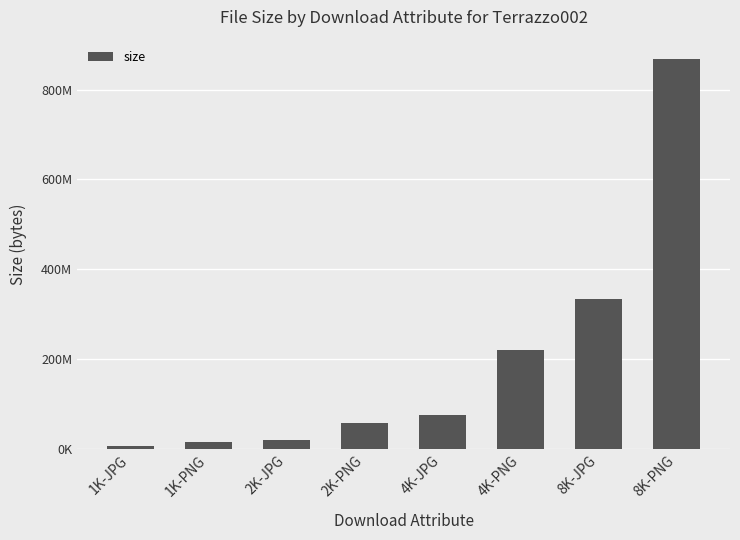

Which category has the lowest value across all series?

1K-JPG